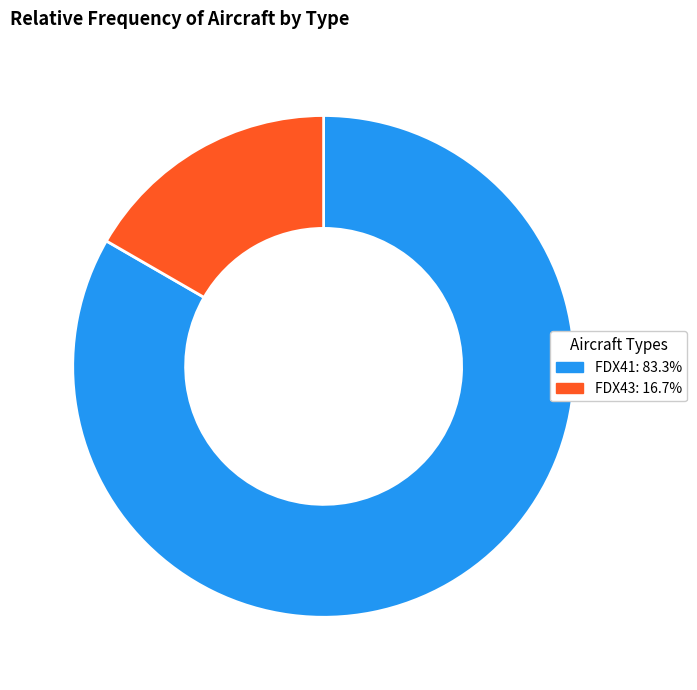

Count the number of slices in the pie.

2